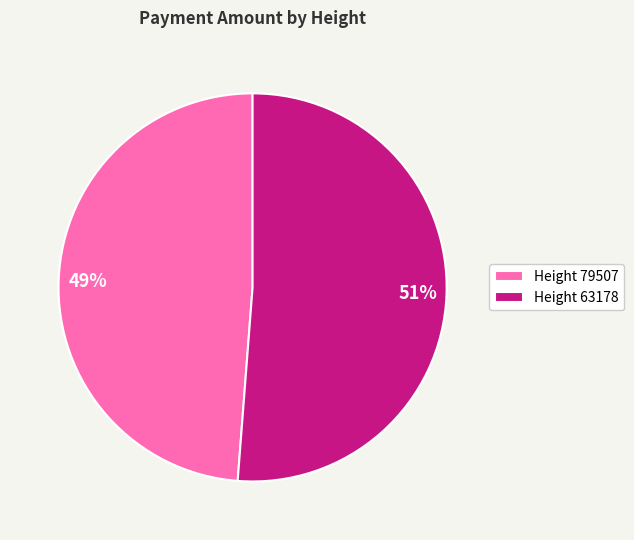

What percentage is the Height 79507 slice, to the nearest percent?

49%